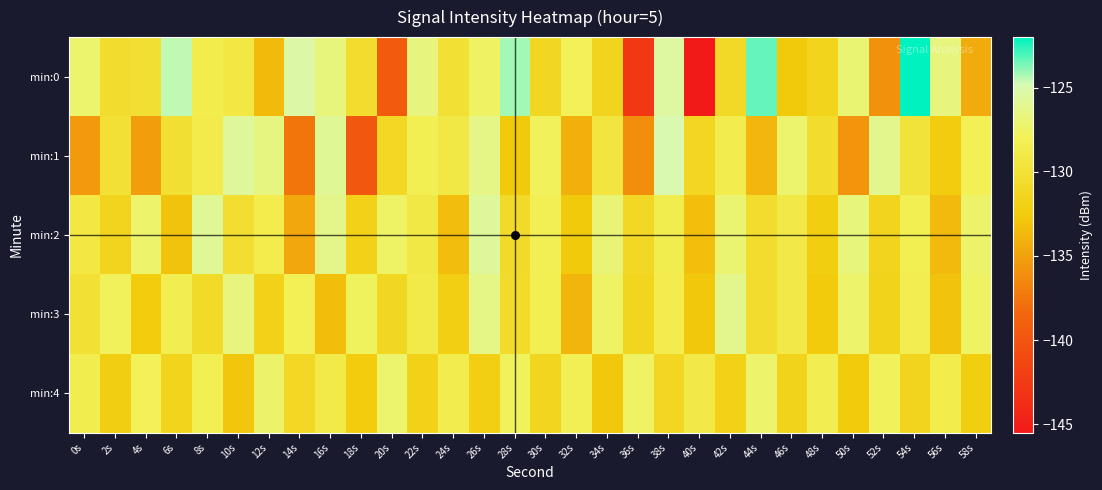

At 10s, list the series in order from smallest to largest.

4, 2, 0, 3, 1